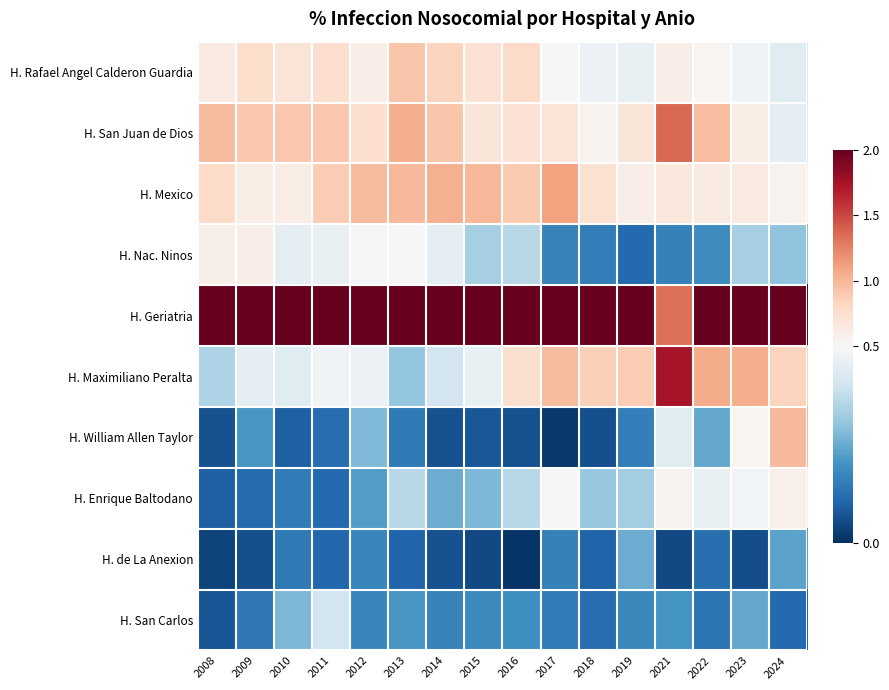

List the series in order of their peak value, highest first.

H. Geriatria, H. Maximiliano Peralta, H. San Juan de Dios, H. Mexico, H. William Allen Taylor, H. Rafael Angel Calderon Guardia, H. Nac. Ninos, H. Enrique Baltodano, H. San Carlos, H. de La Anexion